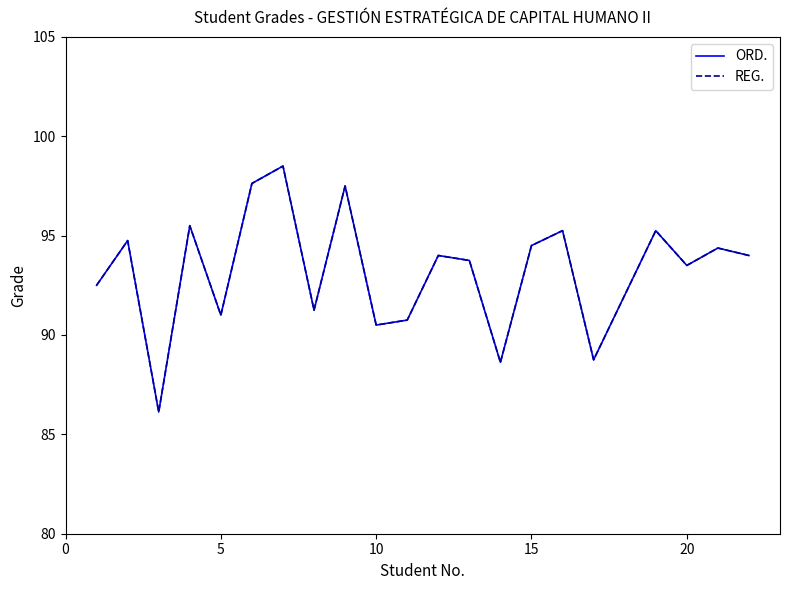

Does the chart have visible grid lines?

No